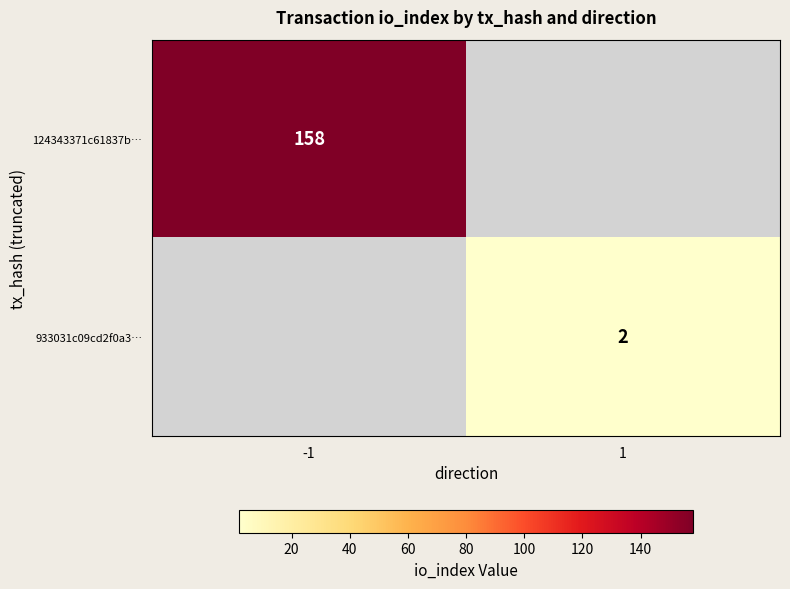

The value of 933031c09cd2f0a3… at 1 is 1. True or false?

False